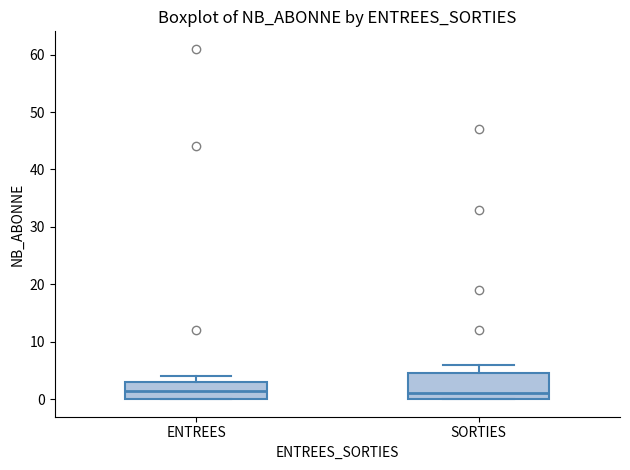

Comparing the boxes themselves (not the whiskers), which one is the tallest?

SORTIES